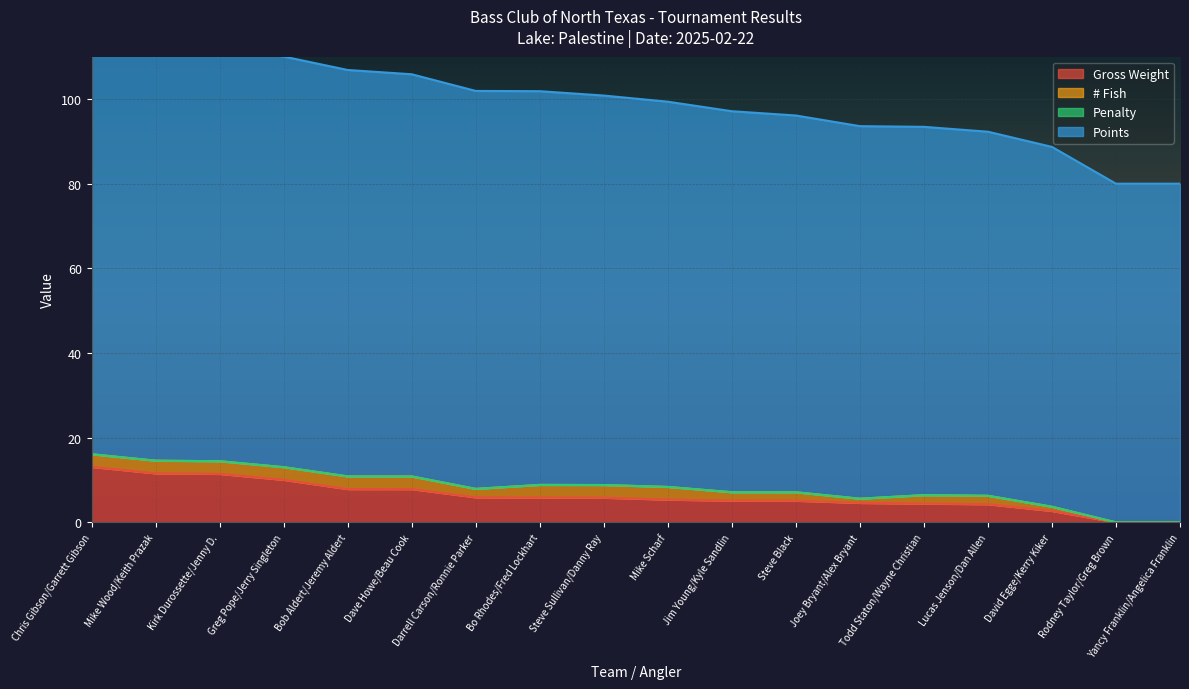

What is the sum of all Points values?

1790.0